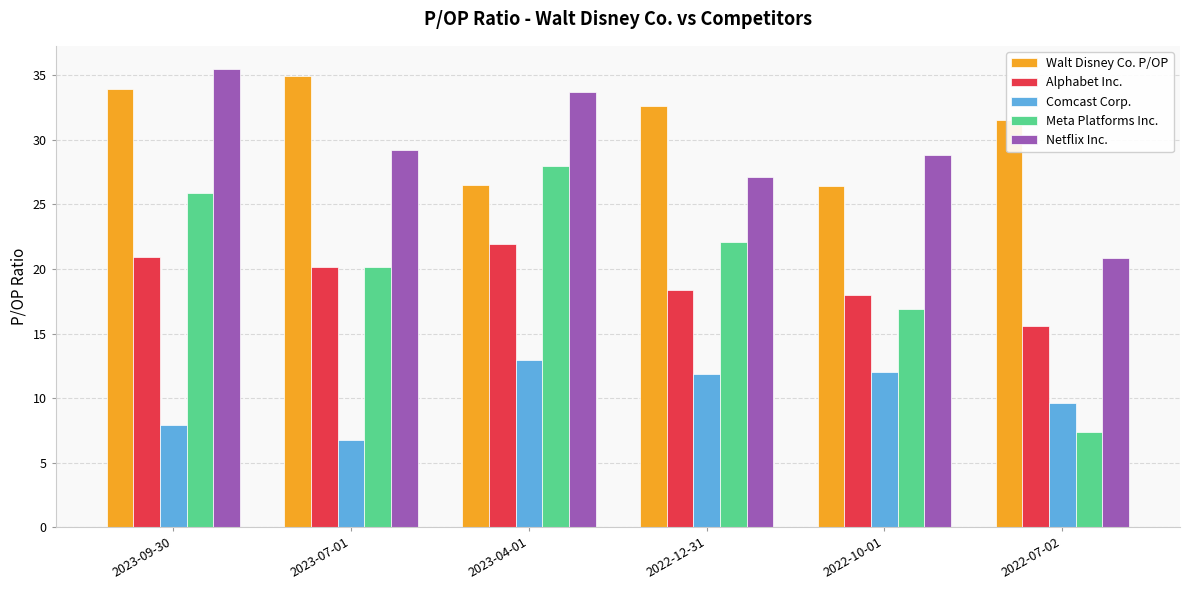

Which series changed the most between 2023-09-30 and 2022-12-31?

Netflix Inc.